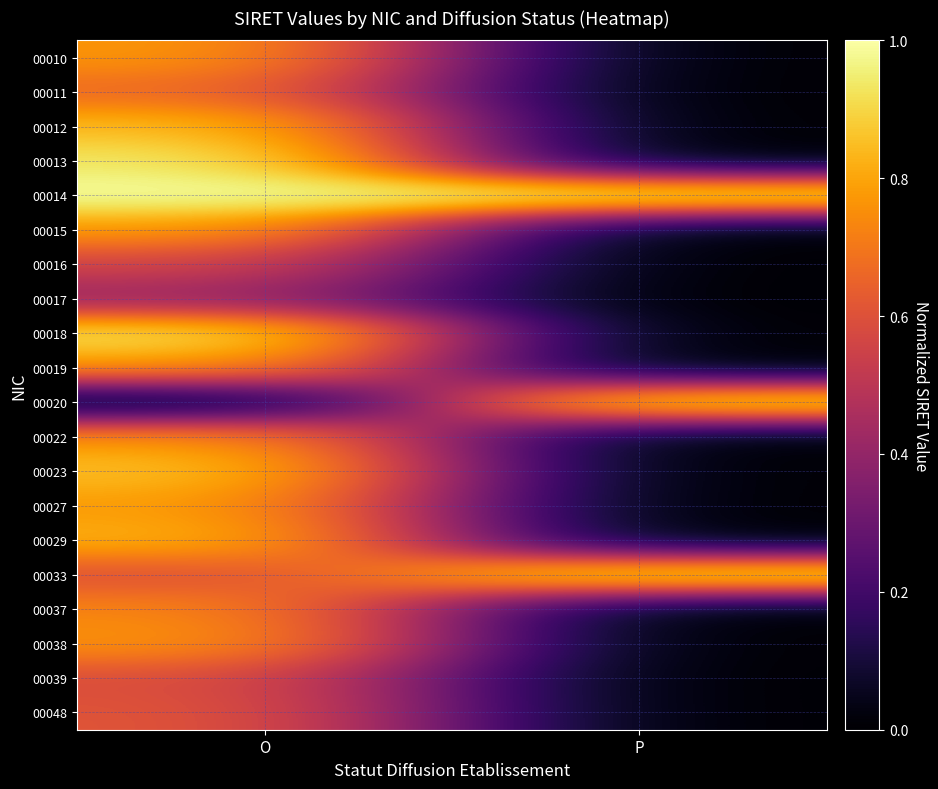

Reading left to right, transcribe all the data shown in this chart.

00010: O=0.8	P=0.0
00011: O=0.7	P=0.0
00012: O=0.9	P=0.0
00013: O=0.9	P=0.0
00014: O=1.0	P=1.0
00015: O=0.8	P=0.0
00016: O=0.6	P=0.0
00017: O=0.4	P=0.0
00018: O=0.9	P=0.0
00019: O=0.8	P=0.0
00020: O=0.0	P=1.0
00022: O=0.8	P=0.0
00023: O=0.9	P=0.0
00027: O=0.8	P=0.0
00029: O=0.8	P=0.0
00033: O=0.6	P=1.0
00037: O=0.7	P=0.0
00038: O=0.8	P=0.0
00039: O=0.6	P=0.0
00048: O=0.6	P=0.0